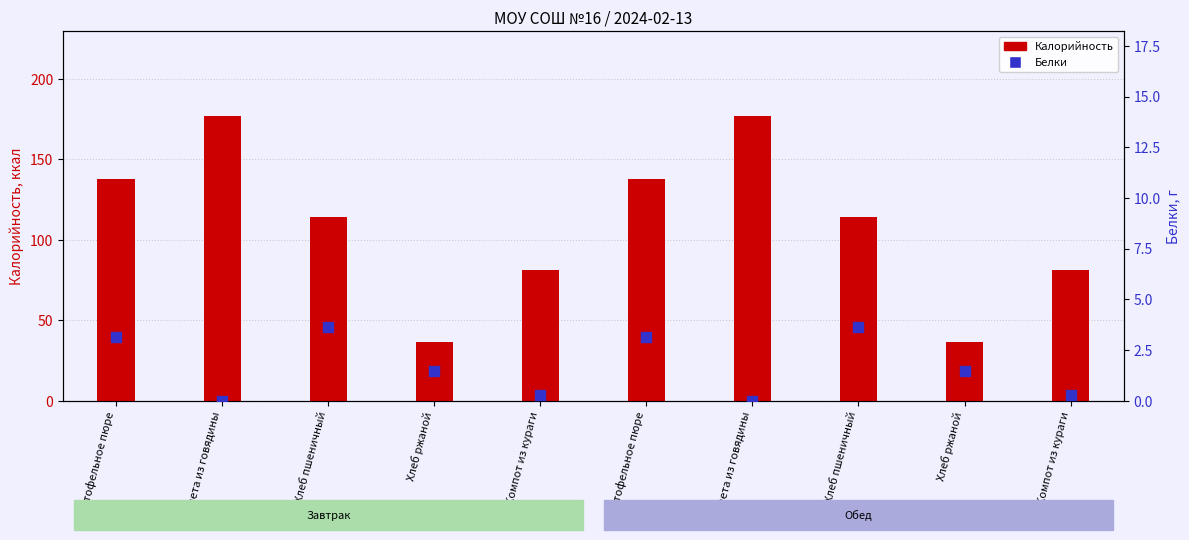

At how many categories does at least one series exceed 57?

8